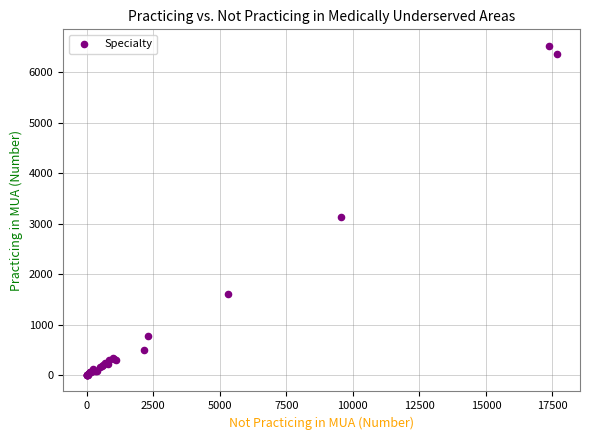

What Y value in the scatter plot is closest to 3262?

3133